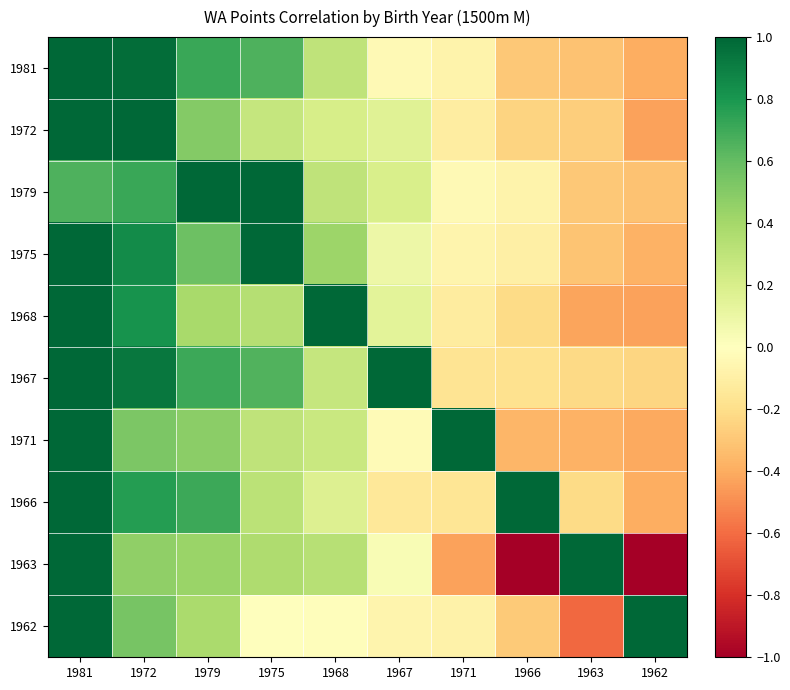

What is the smallest value displayed?

-1.0